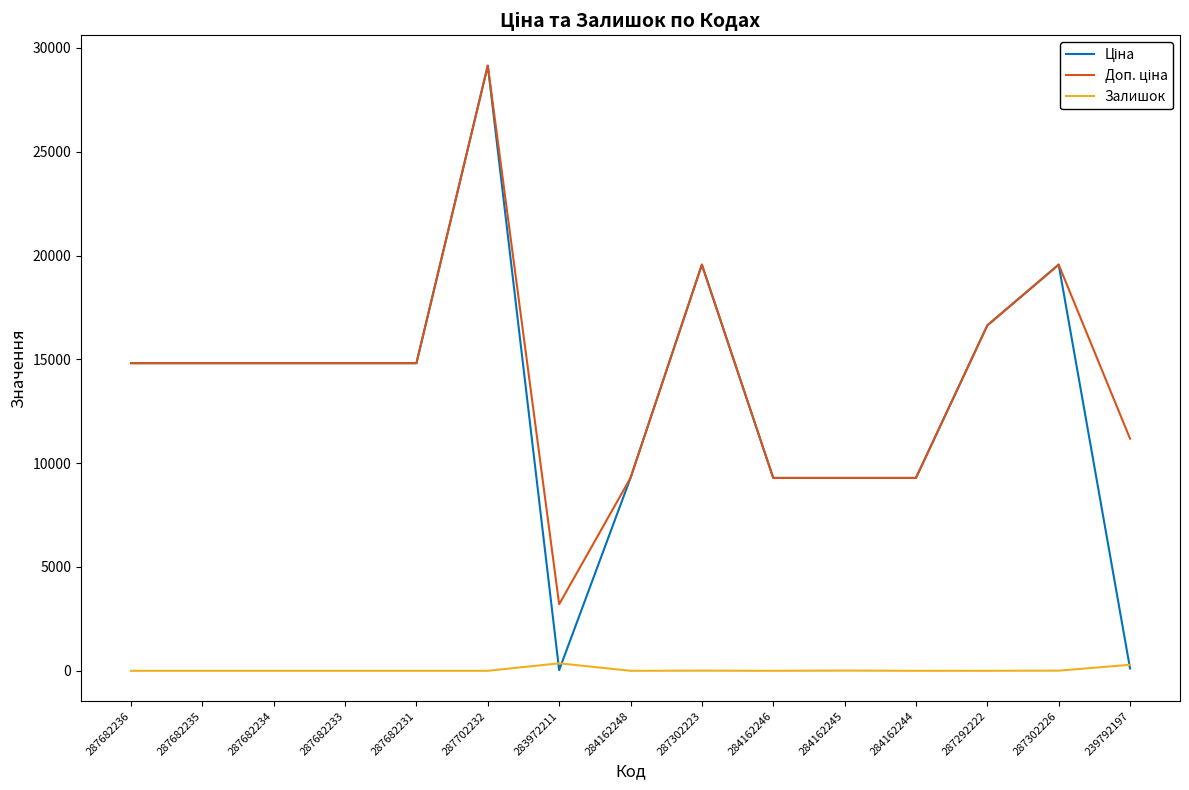

At how many categories does at least one series exceed 21351?

1